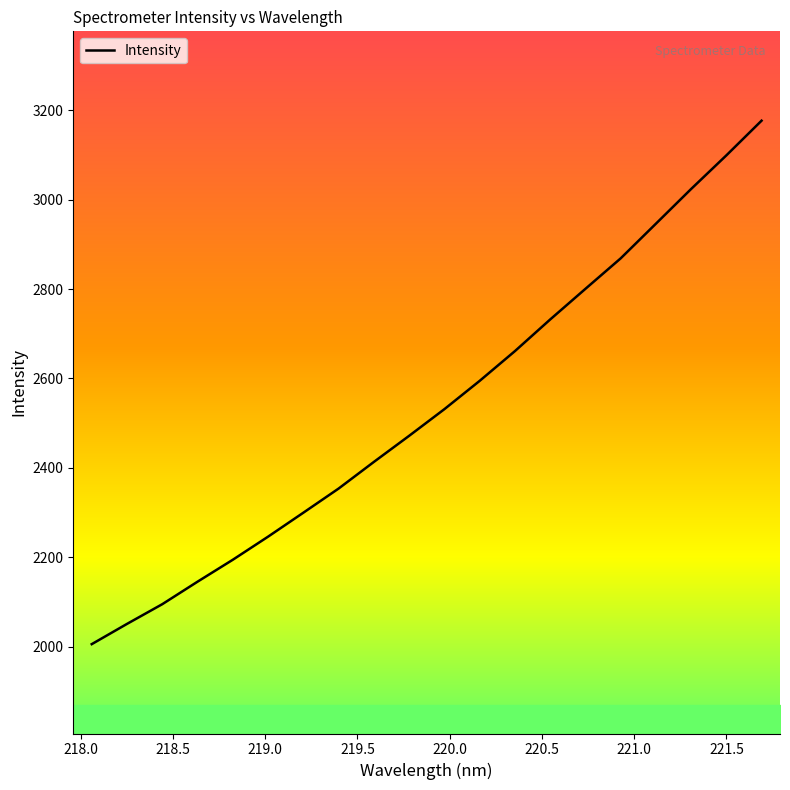

What is the greatest value displayed?

3177.1